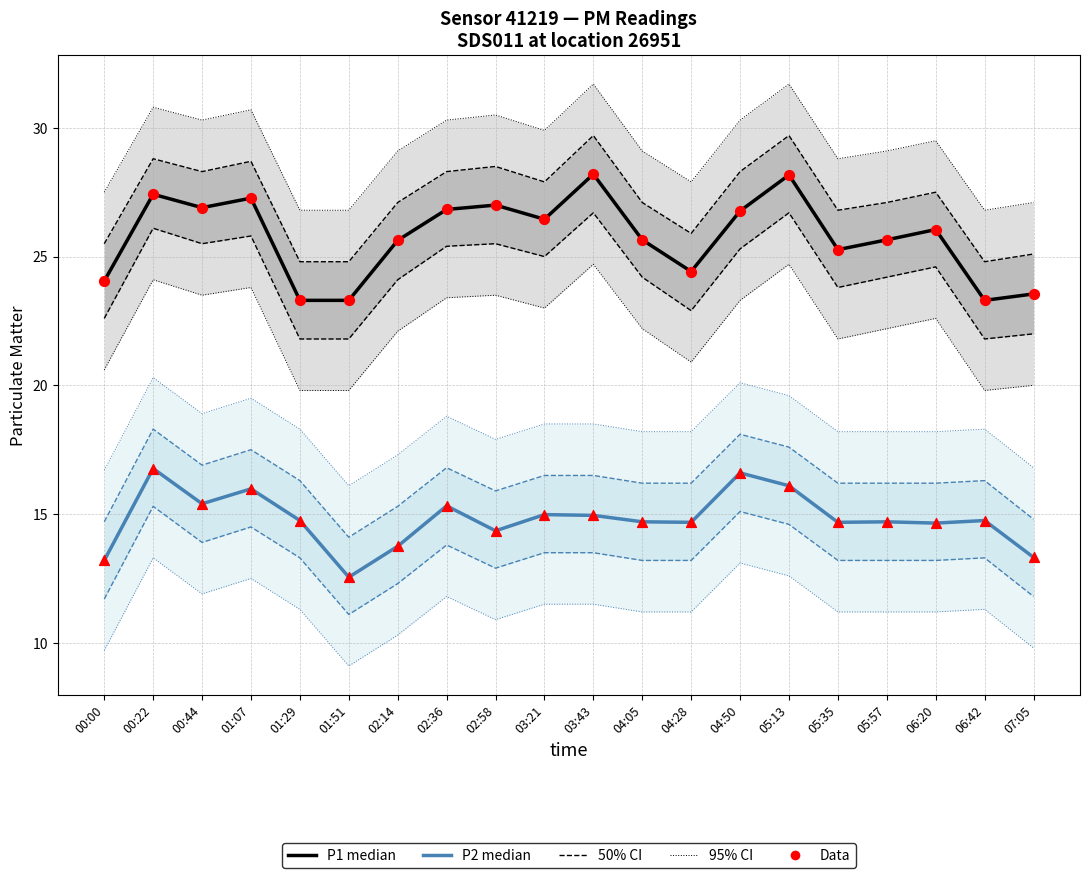

At which category is the sum across all series the highest?

05:13